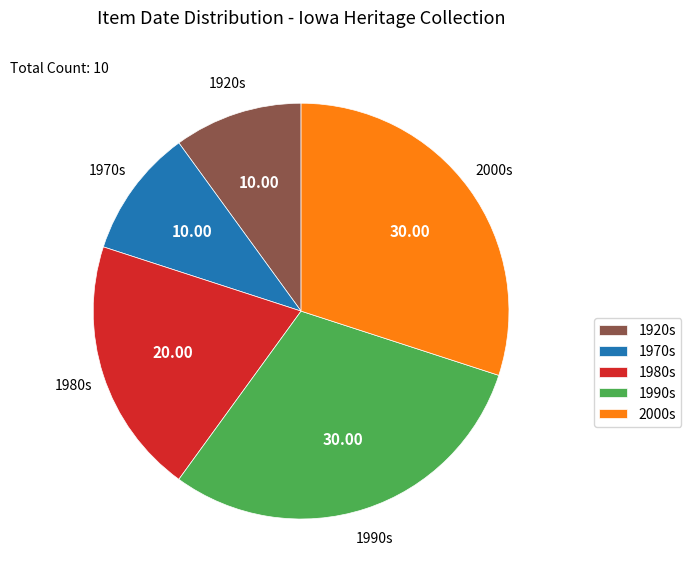

Is 1970s the majority of the pie?

No